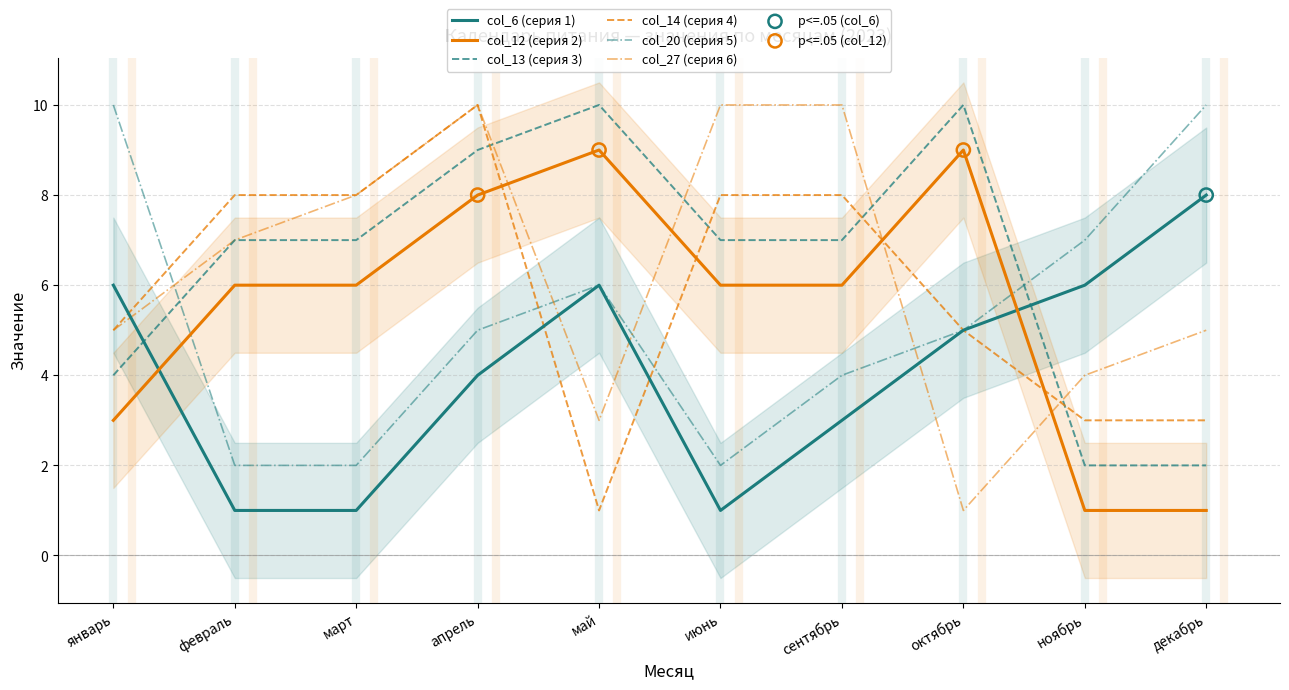

At how many categories does at least one series exceed 1?

10